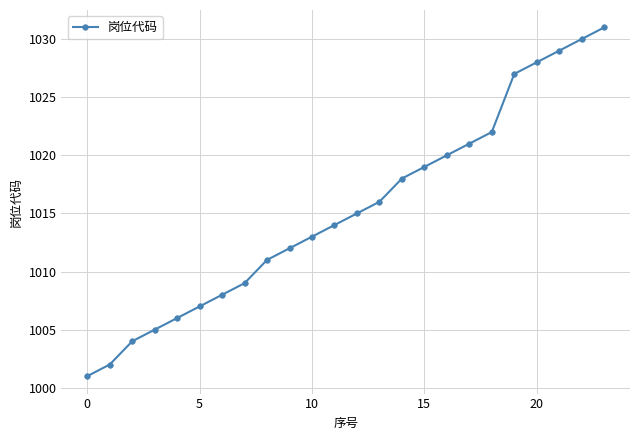

What is the greatest value displayed?

1031